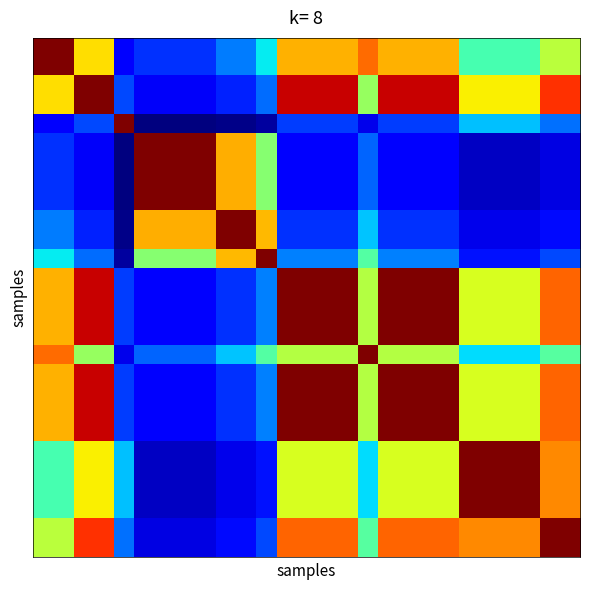

At how many categories does at least one series exceed 0?

27